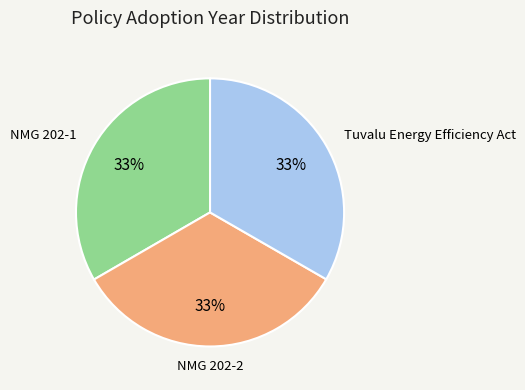

To the nearest percent, what is the average slice percentage?

33%